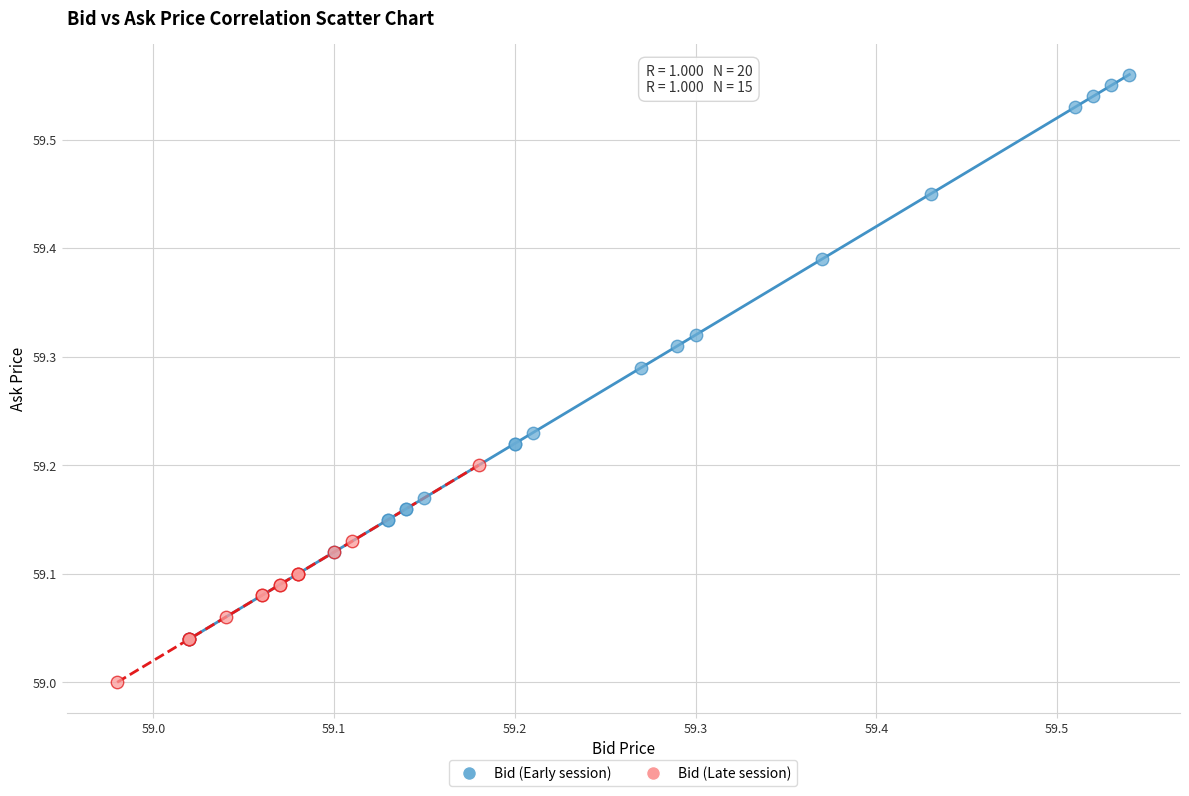

Which series has the largest Y range (max minus min)?

Bid (Early session)